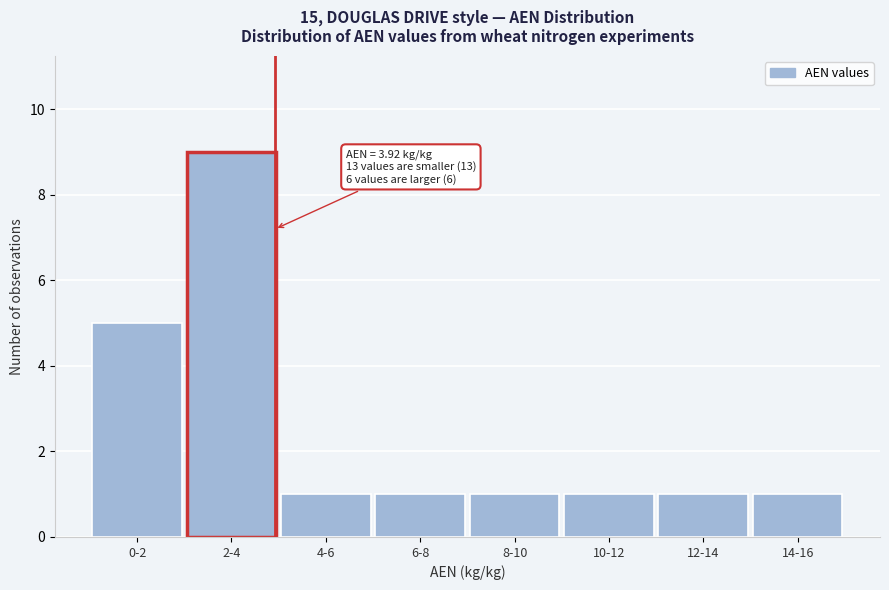

Reading left to right, transcribe all the data shown in this chart.

5	9	1	1	1	1	1	1